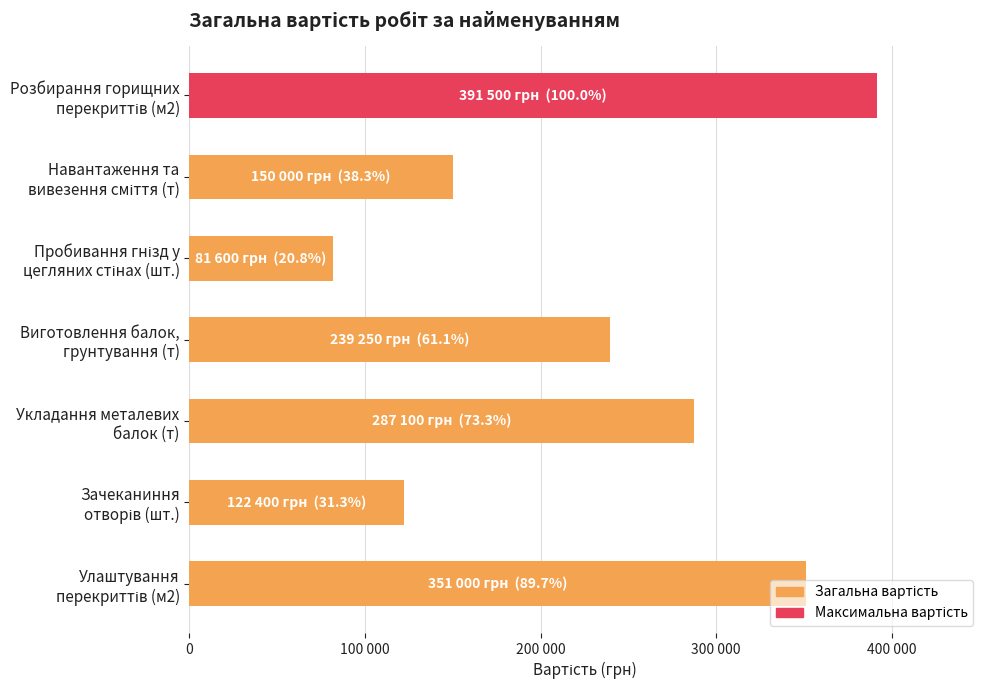

What is the difference between the maximum and minimum values?

309900